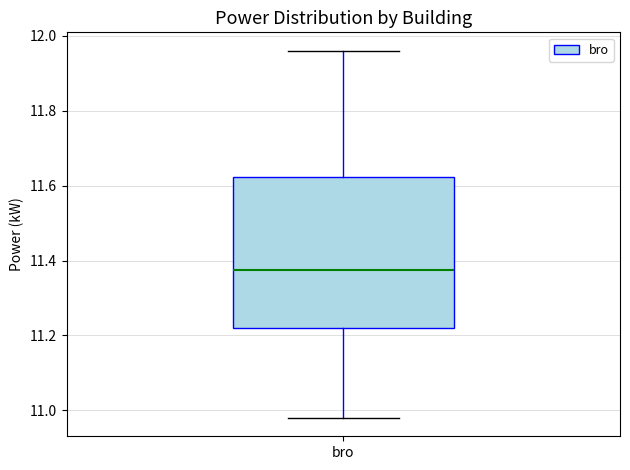

Read this box plot against the y-axis: the position of the median line, the range covered by the box, and the ends of both whiskers. The values are not printed on the chart, so give them approximately, as read against the axis.

median 11.38, box 11.22 to 11.62, whiskers 10.98 to 11.96